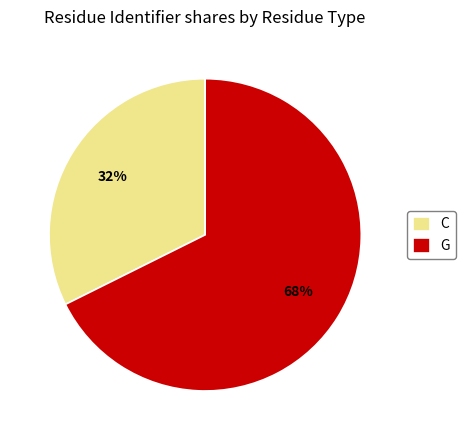

How many segments does this pie chart have?

2